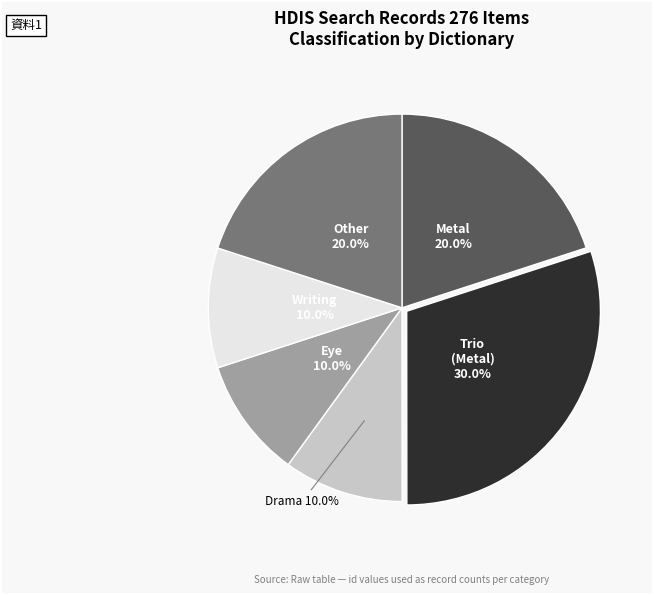

Is there a majority slice in this chart?

No